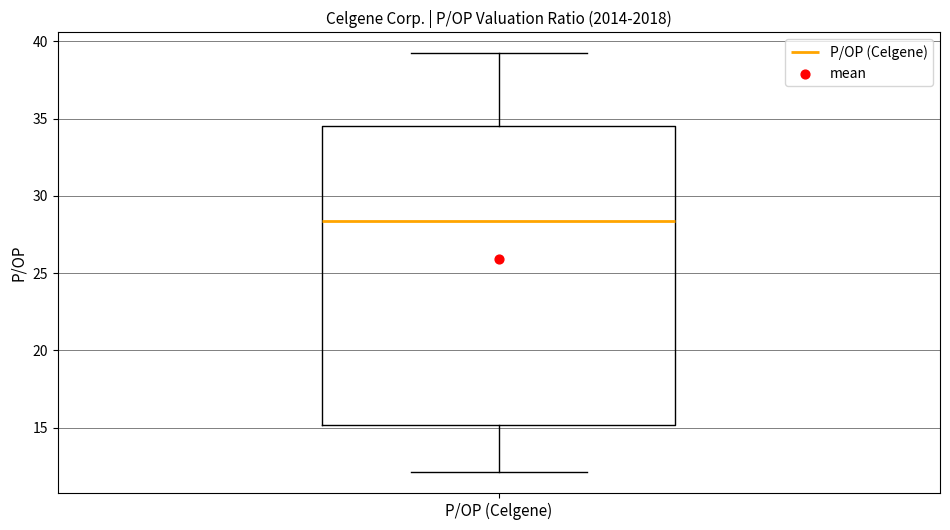

Where does the median line of the box for P/OP (Celgene) sit on the y-axis? The values are not printed on the chart, so give them approximately, as read against the axis.

28.5